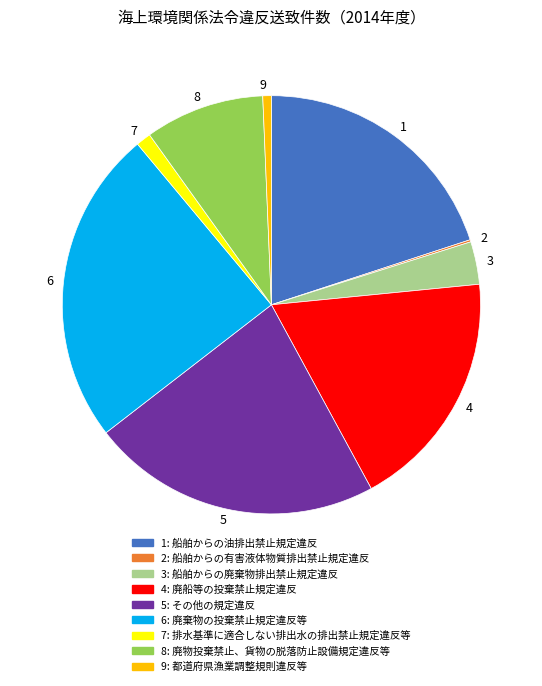

Between 3 and 5, which is larger?

5